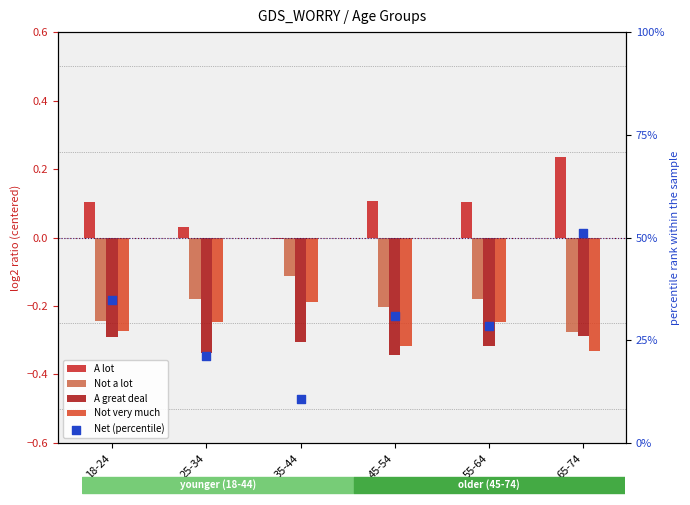

Is the value of Not very much at 35-44 greater than the value of Net (percentile) at 65-74?

No